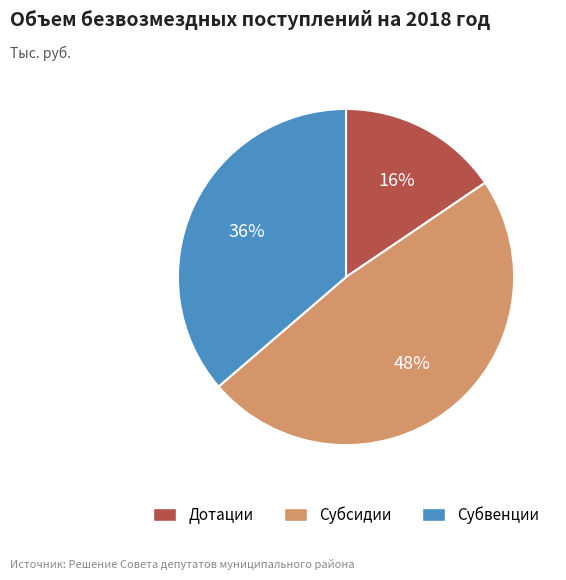

What is the largest slice in the pie chart?

Субсидии